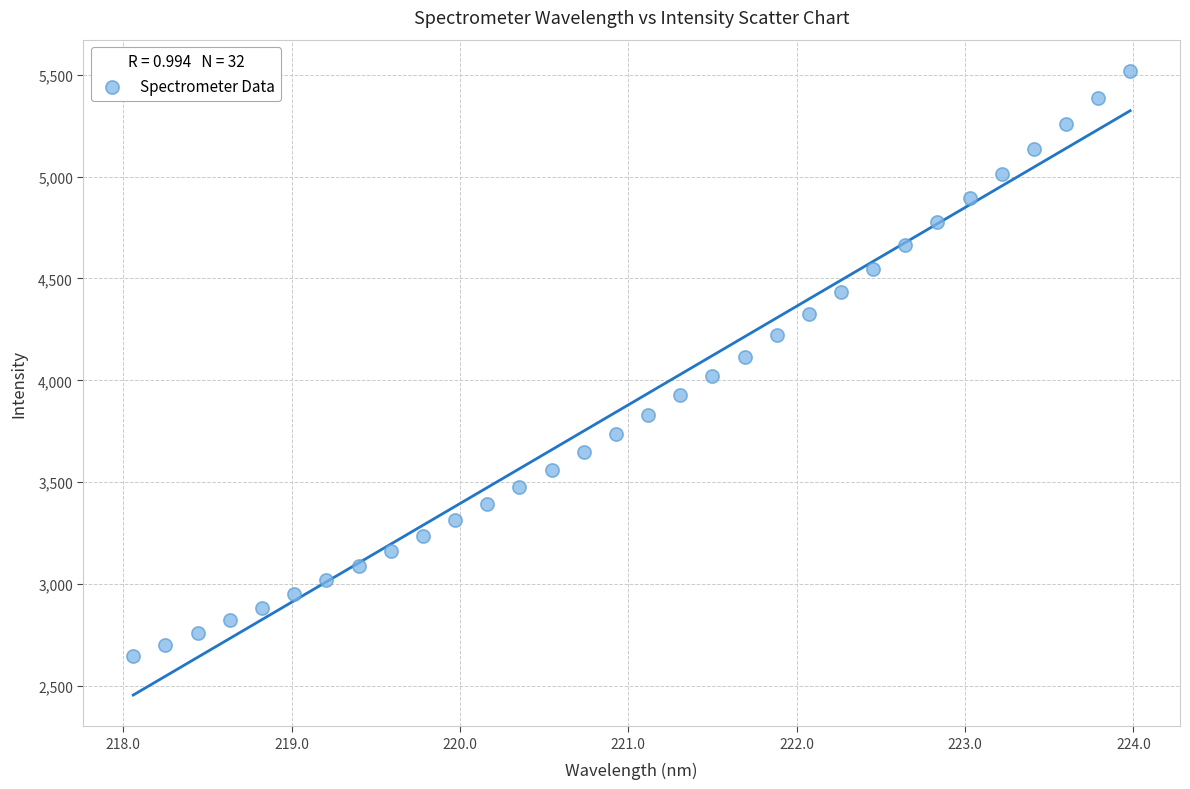

What is the range of Y values (max minus min)?

2874.3